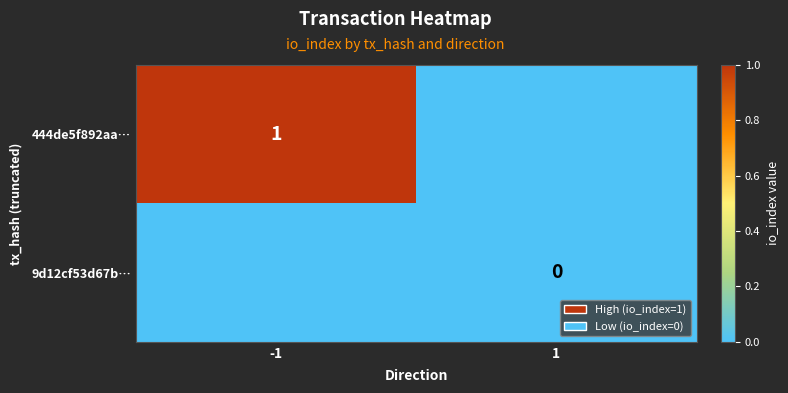

At how many categories does at least one series exceed 0?

1